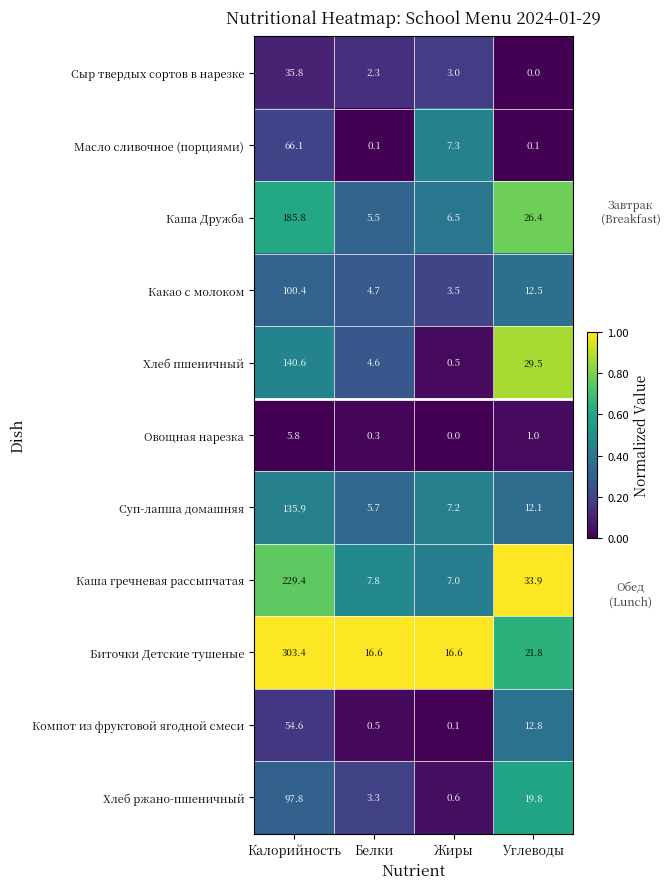

Count the number of categories in the chart.

4